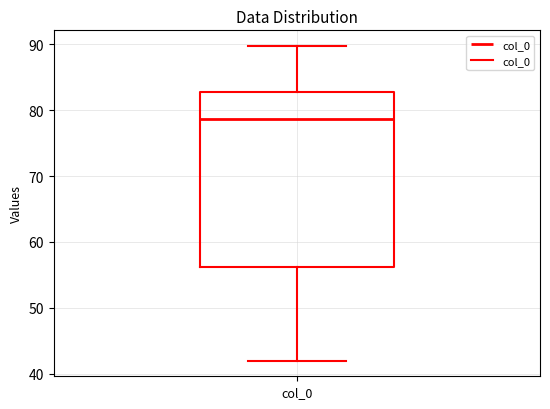

Transcribe this box plot: give where the median line is, the range the box spans, and where the two whiskers end, as read against the y-axis. The values are not printed on the chart, so give them approximately, as read against the axis.

median 79, box 56 to 83, whiskers 42 to 90